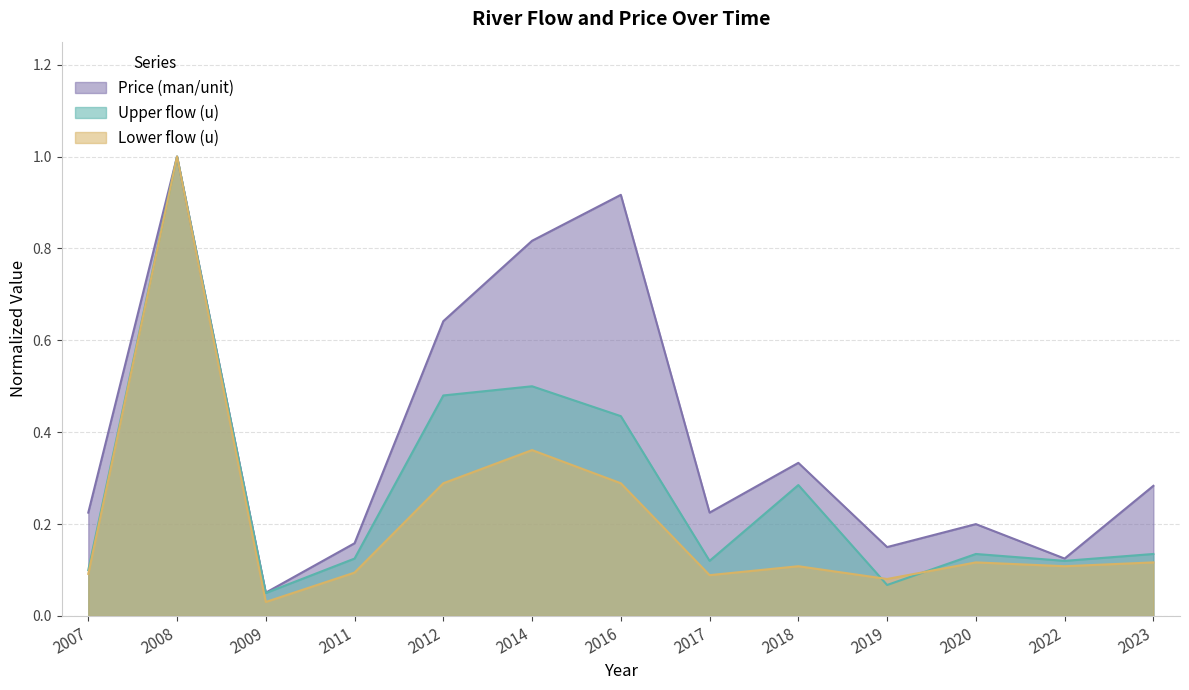

At which label is Price (man/unit) closest to 0?

2009